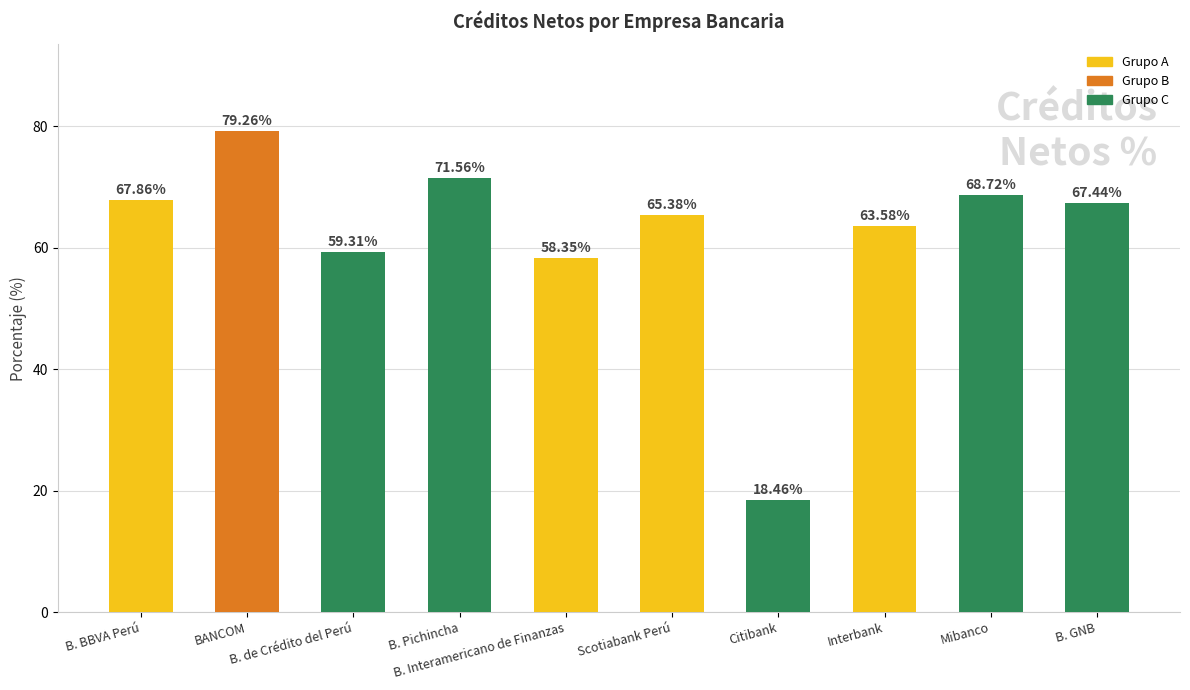

What is the difference between the second highest and minimum values?

53.1